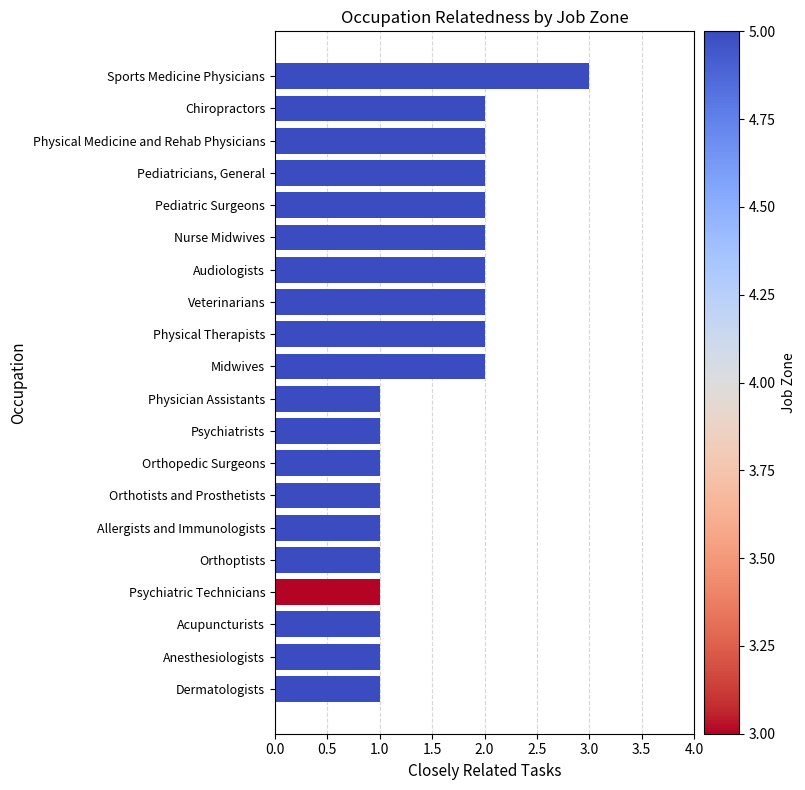

Approximately how many times larger is the value at Sports Medicine Physicians compared to Orthopedic Surgeons?

3.0